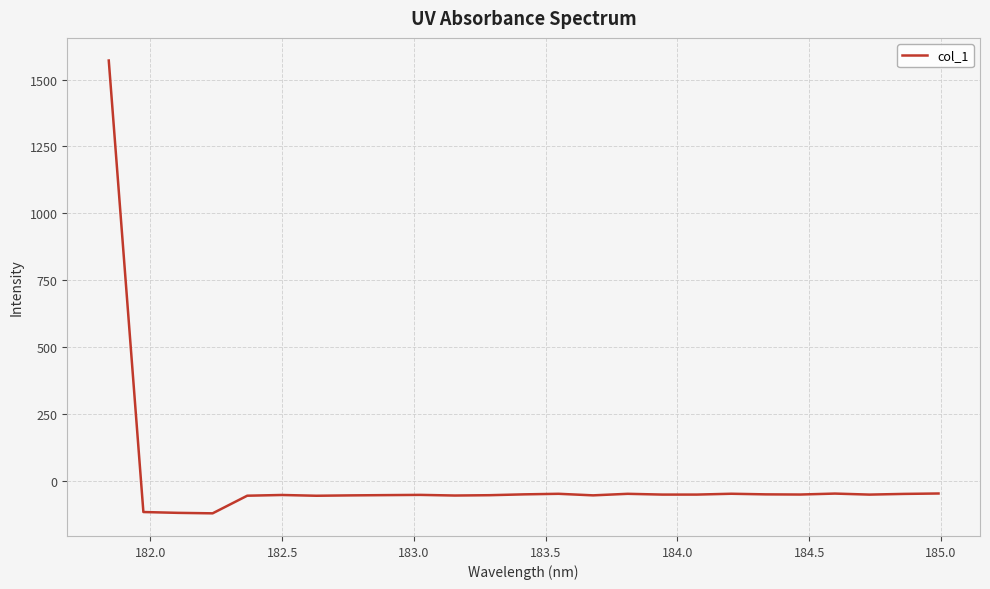

What is the maximum value shown in the chart?

1571.4